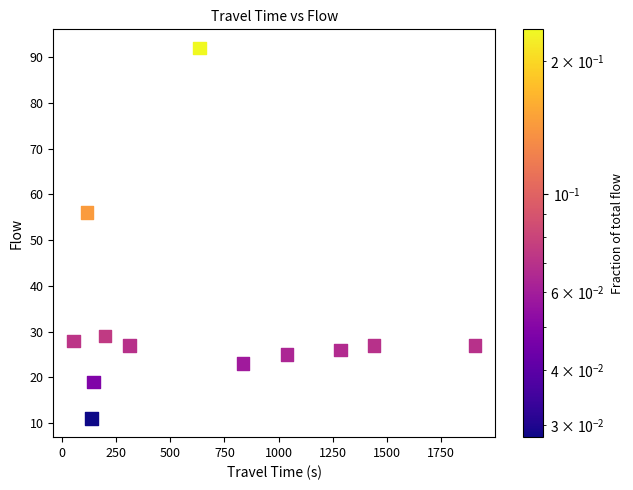

What Y value in the scatter plot is closest to 51?

56